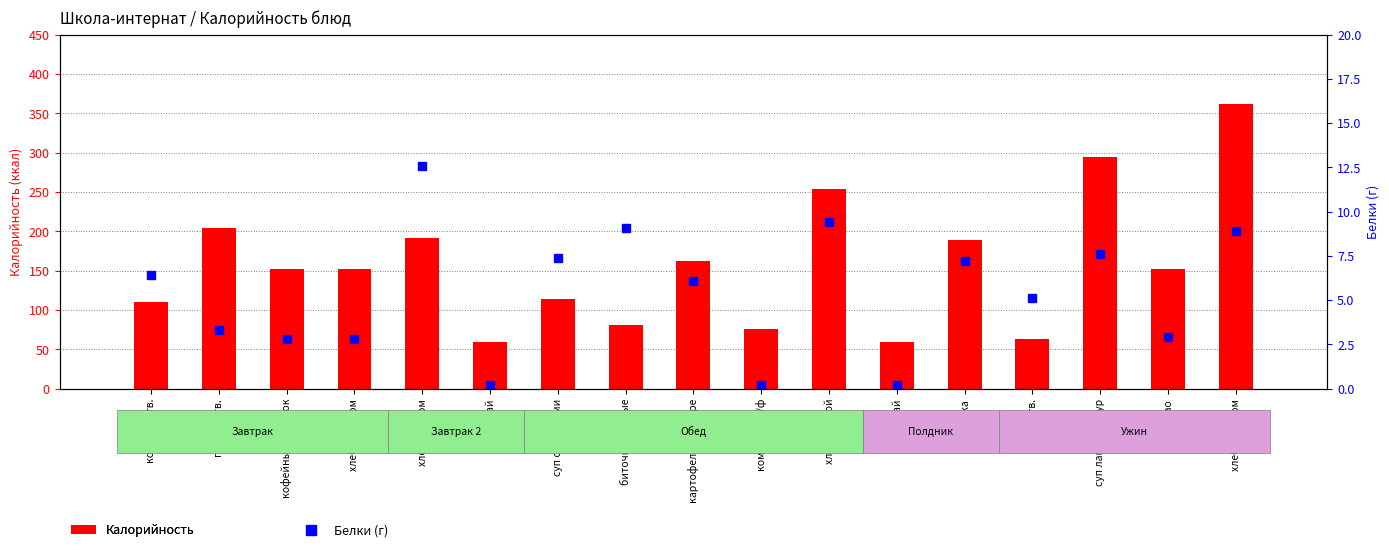

Which series has the largest total across all categories?

Калорийность